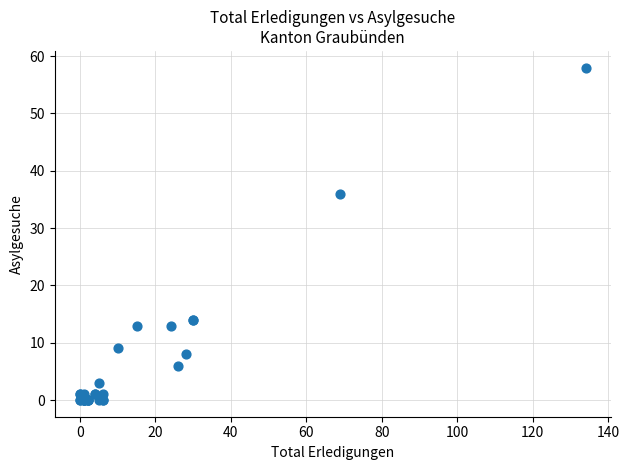

What Y value in the scatter plot is closest to 29?

36